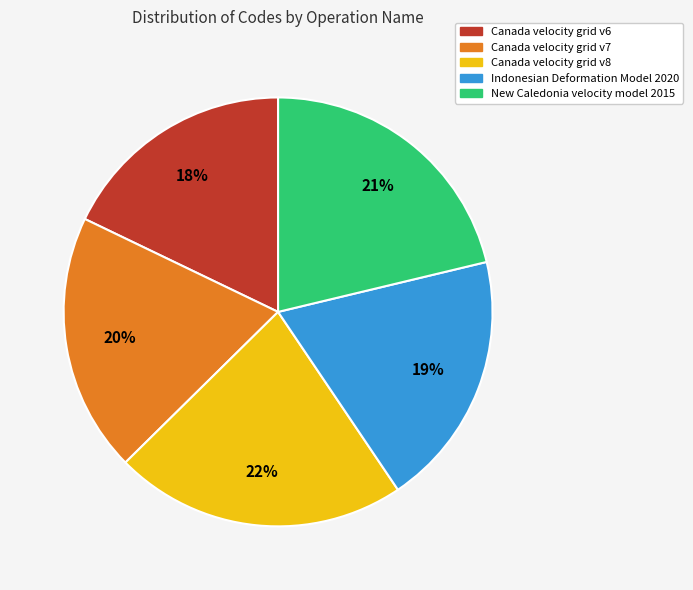

Which category has the smallest portion of the pie?

Canada velocity grid v6